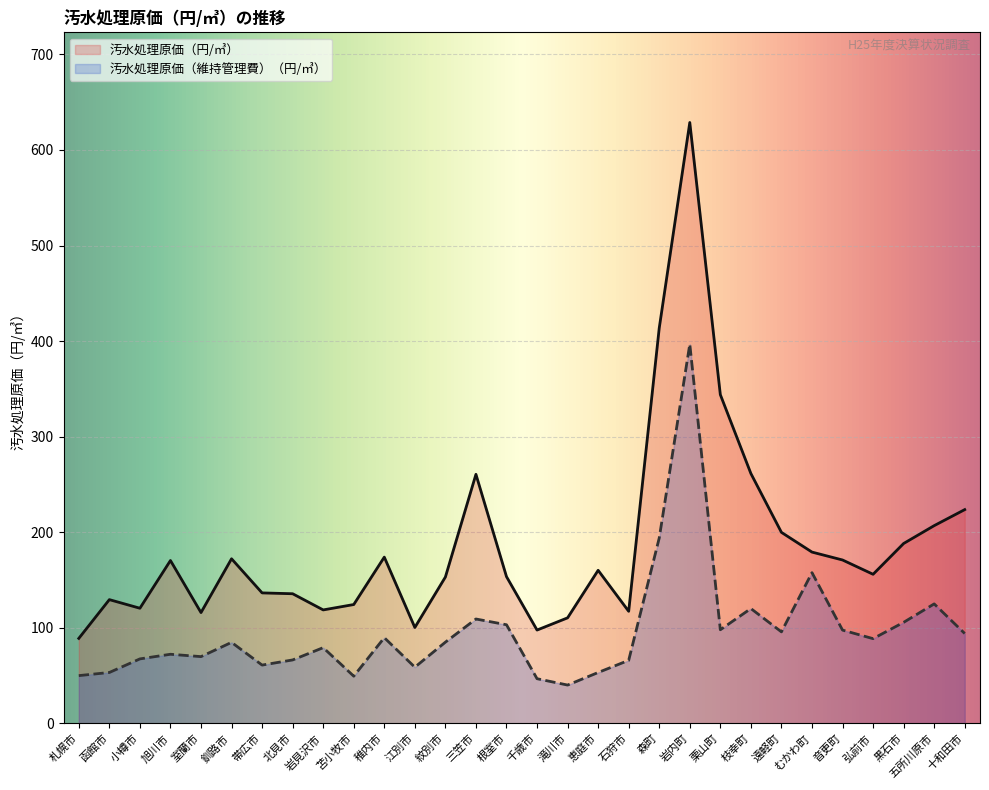

True or false: 汚水処理原価（円/㎥） has more than 1 points higher than both neighbors.

True